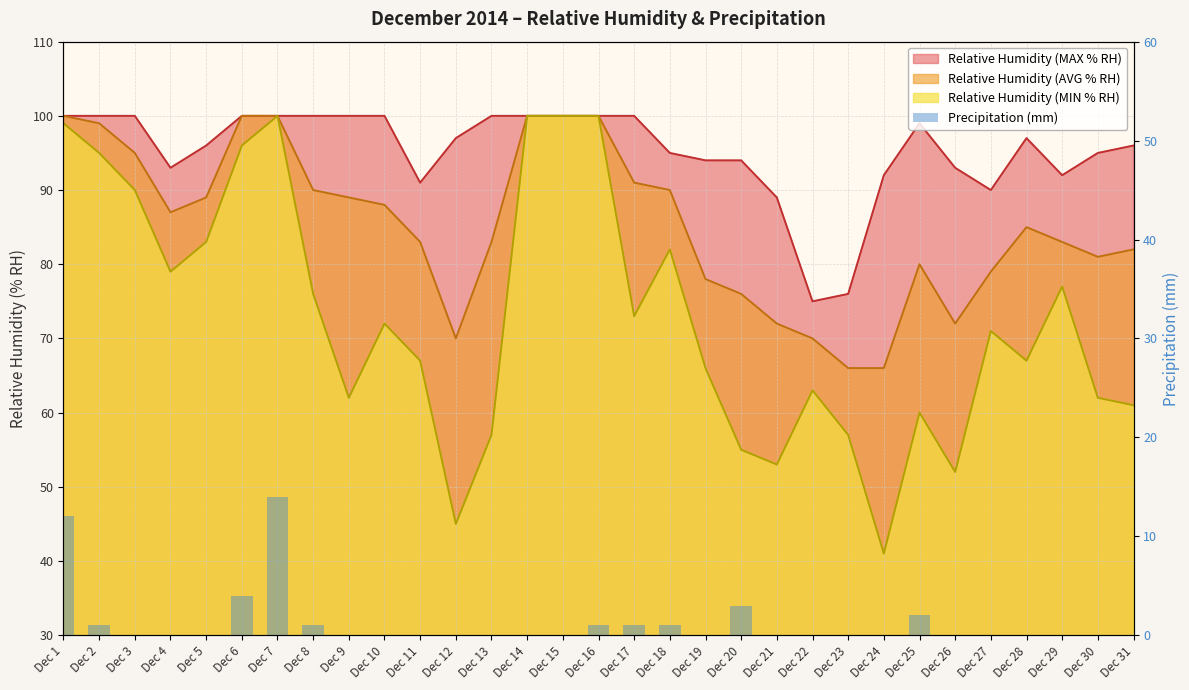

The chart shows a value of 4 at Dec 27. True or false?

False